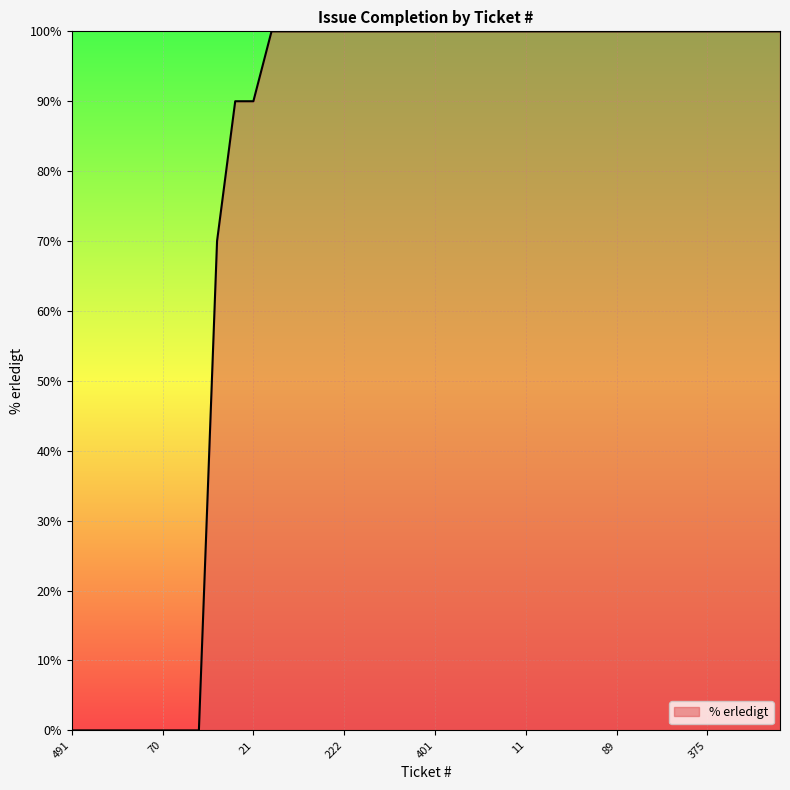

What is the greatest value displayed?

100